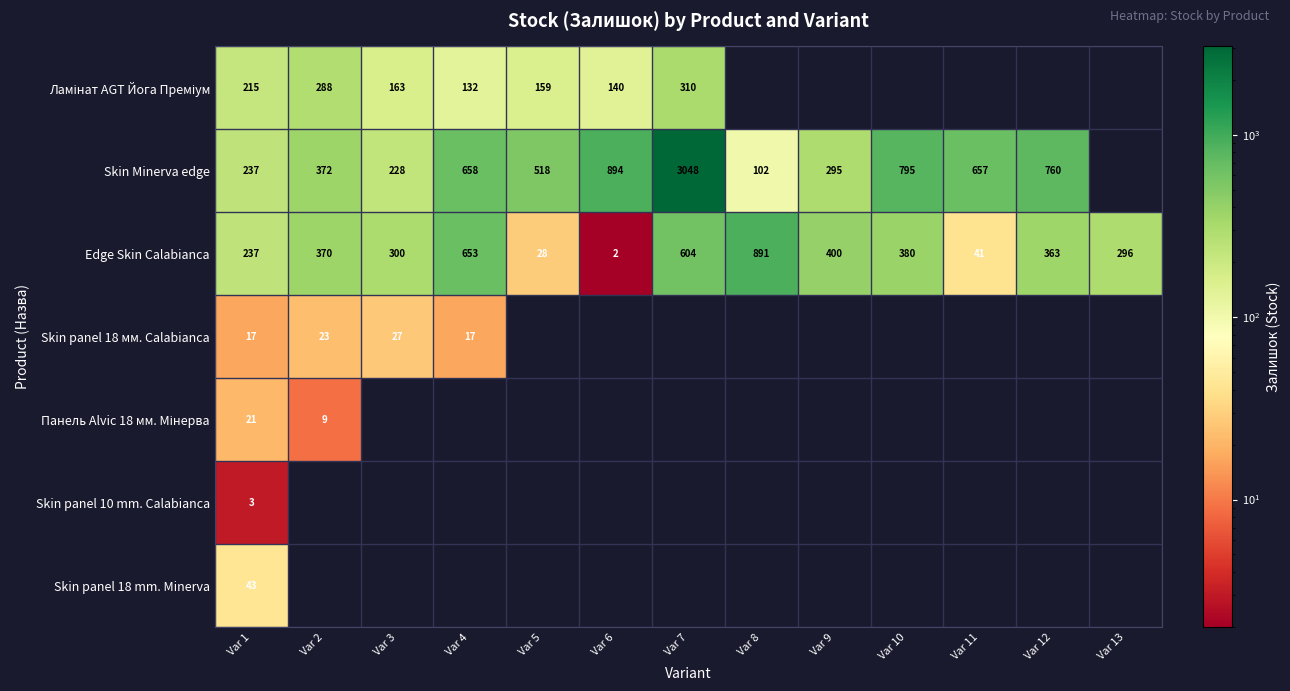

The value of Skin Minerva edge at Var 6 is 894. True or false?

True